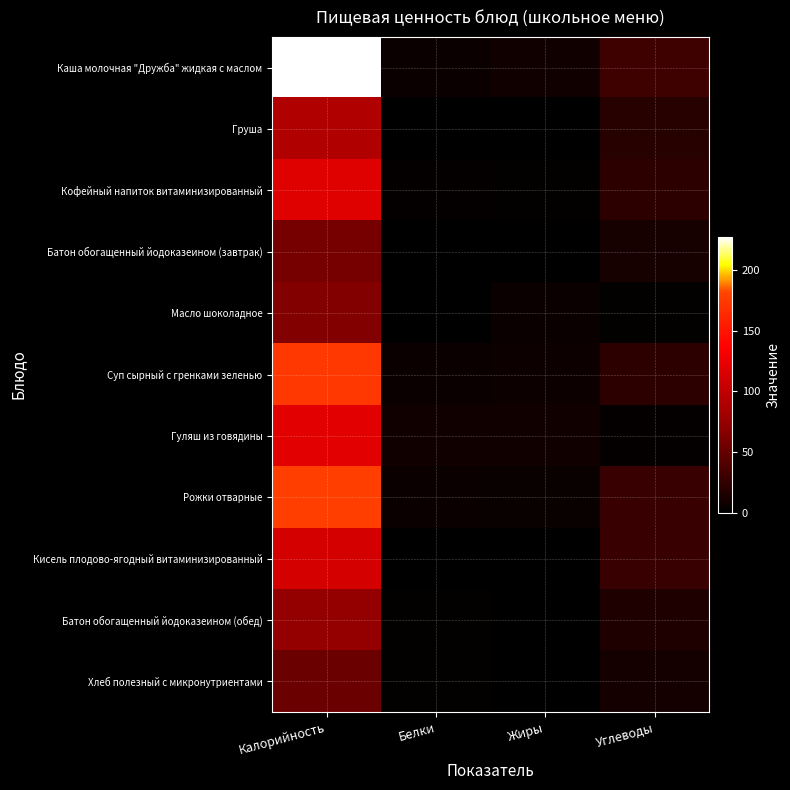

What is the total value across all series at Жиры?

38.7